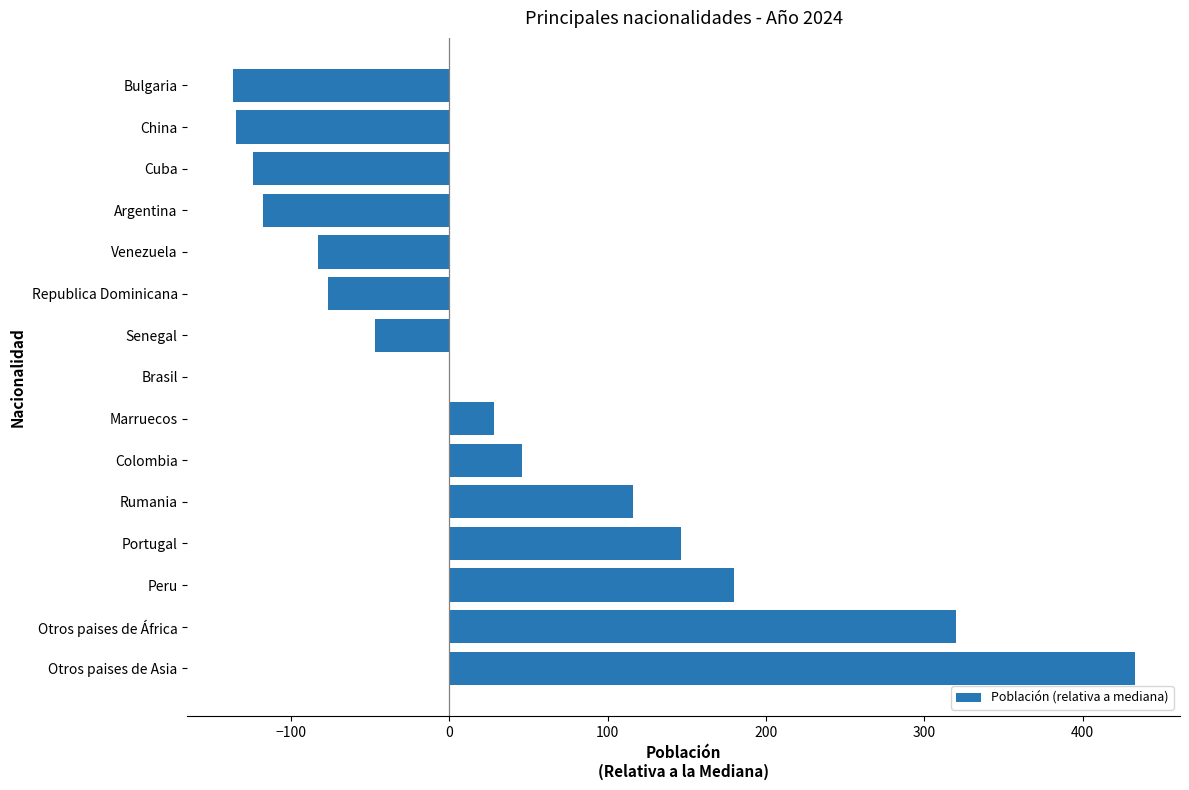

What is the maximum value shown in the chart?

433